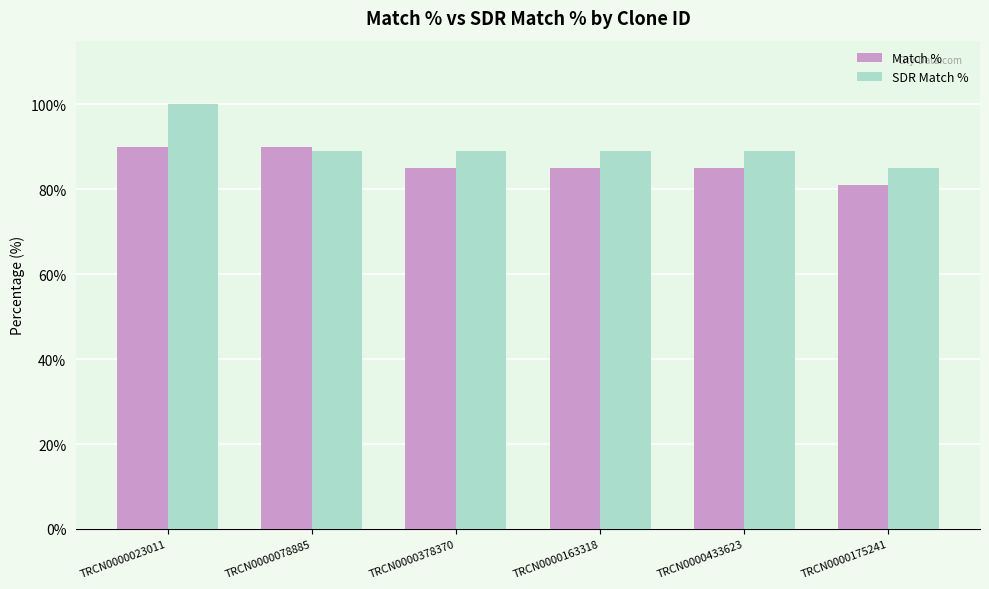

What position from the right is TRCN0000378370?

4